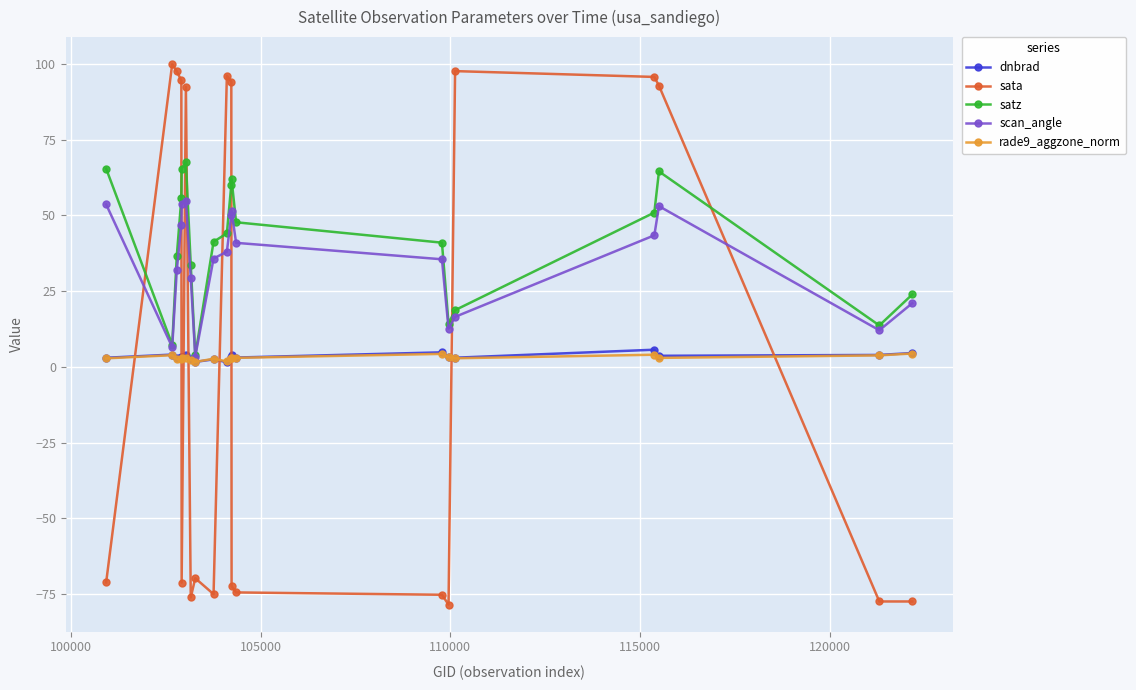

After their last crossing, which series has the higher values: rade9_aggzone_norm or sata?

rade9_aggzone_norm